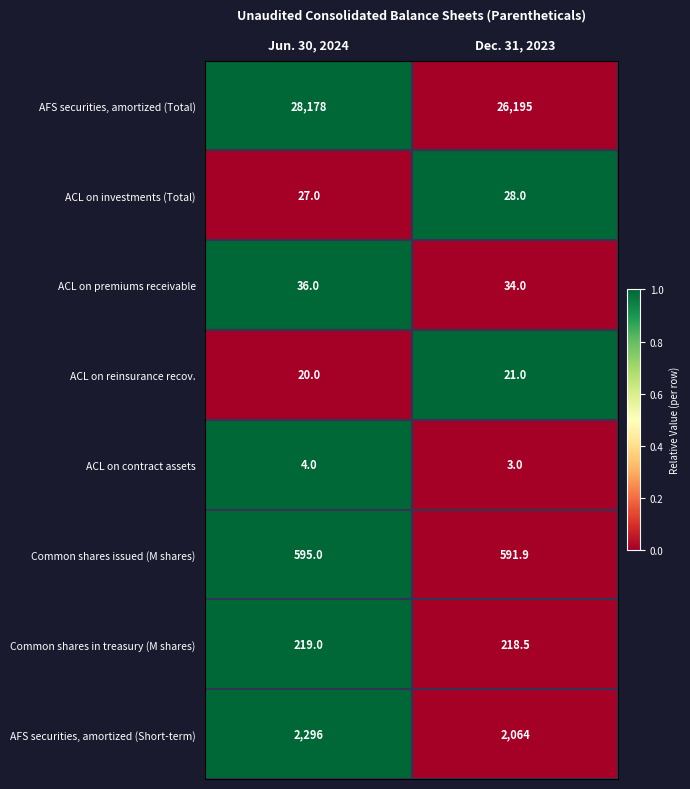

Rank the series by their maximum value, from lowest to highest.

ACL on contract assets, ACL on reinsurance recov., ACL on investments (Total), ACL on premiums receivable, Common shares in treasury (M shares), Common shares issued (M shares), AFS securities, amortized (Short-term), AFS securities, amortized (Total)